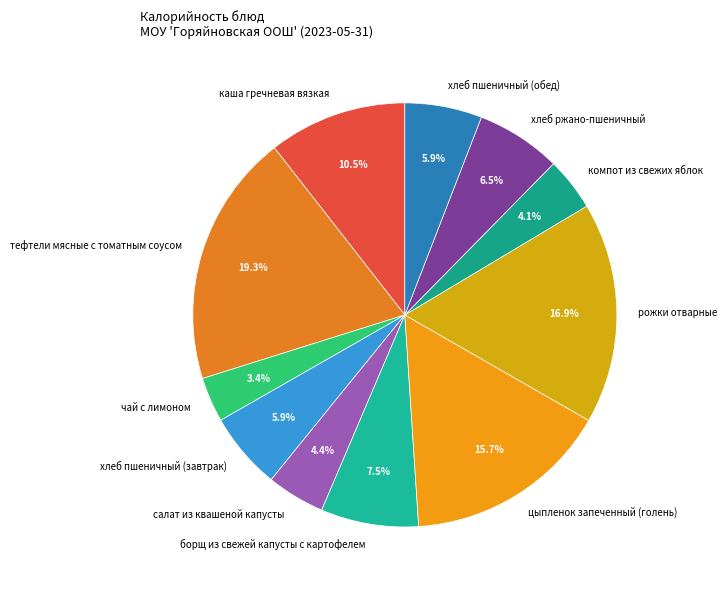

Does каша гречневая вязкая account for over 50% of the chart?

No